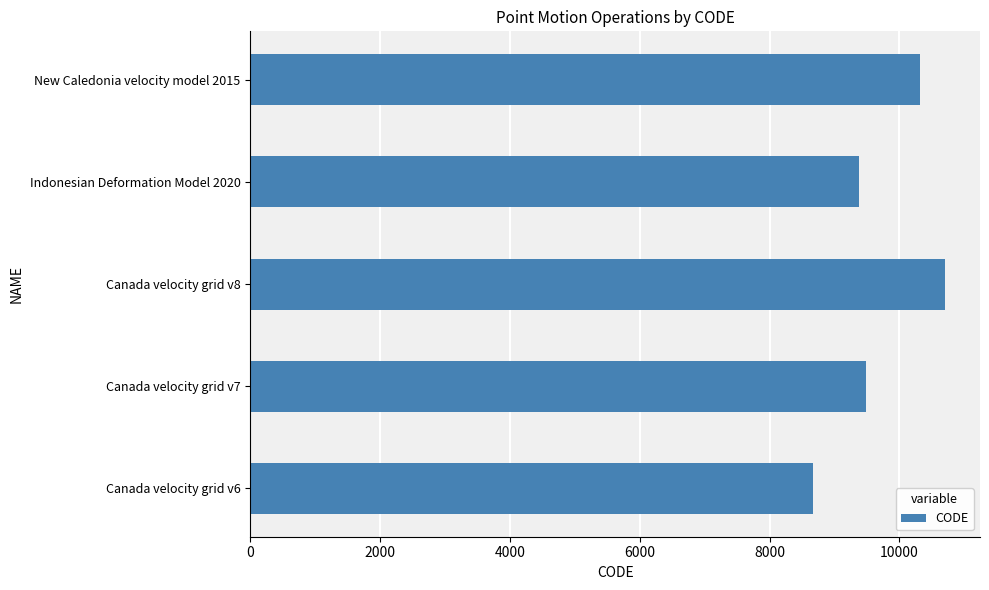

List the labels in order of value, largest first.

Canada velocity grid v8, New Caledonia velocity model 2015, Canada velocity grid v7, Indonesian Deformation Model 2020, Canada velocity grid v6